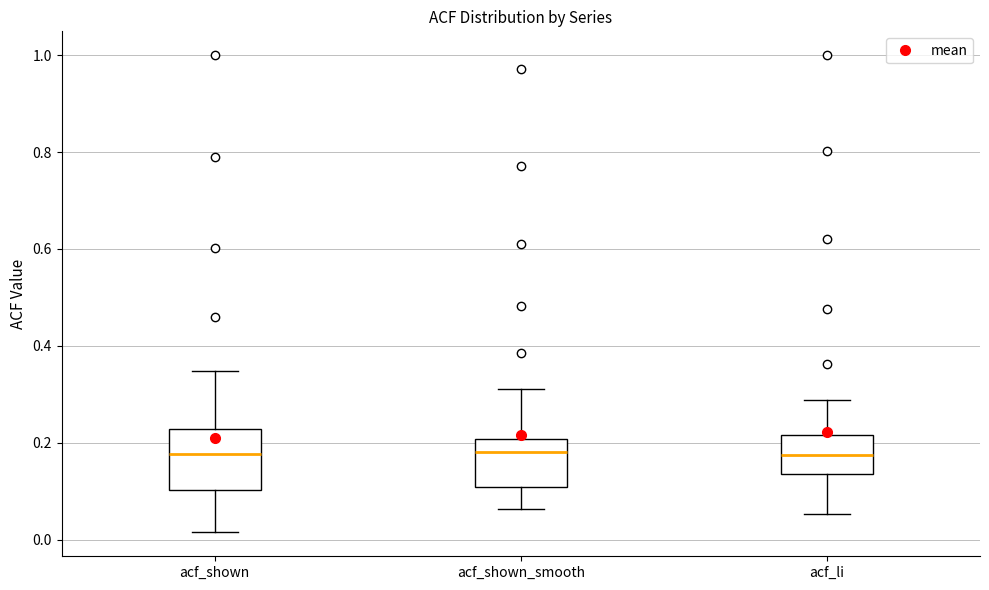

Reading left to right, transcribe this box plot: for each box, give where its median line is, the range the box spans, and where its two whiskers end, as read against the y-axis. The values are not printed on the chart, so give them approximately, as read against the axis.

acf_shown: median 0.18, box 0.10 to 0.22, whiskers 0.02 to 0.34
acf_shown_smooth: median 0.18, box 0.10 to 0.20, whiskers 0.06 to 0.32
acf_li: median 0.18, box 0.14 to 0.22, whiskers 0.06 to 0.28